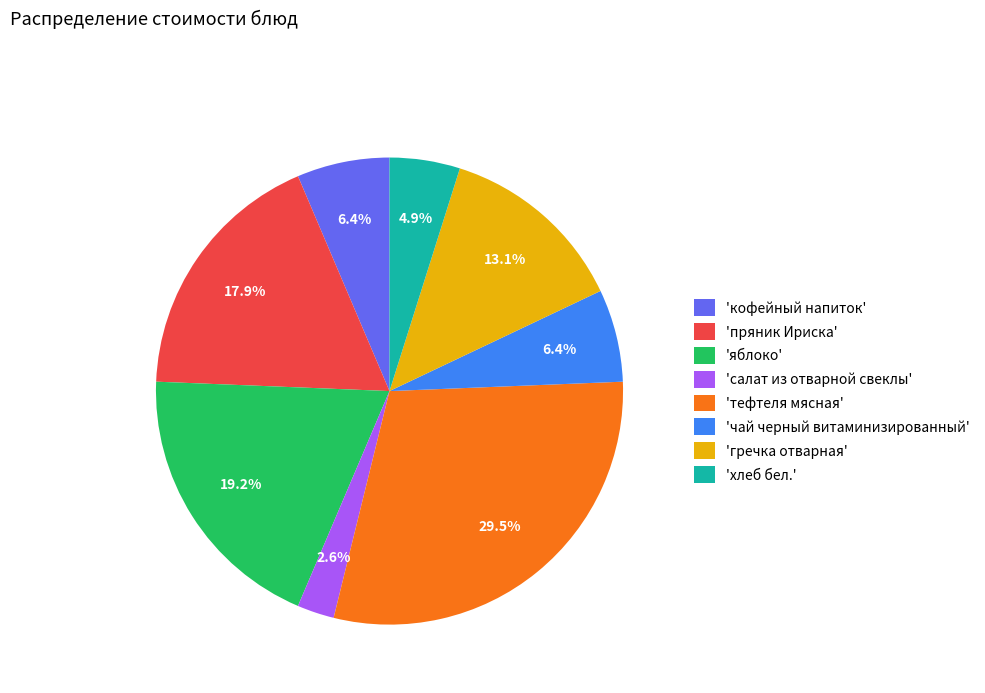

Approximately how many times larger is the value at 'кофейный напиток' compared to 'пряник Ириска'?

0.4